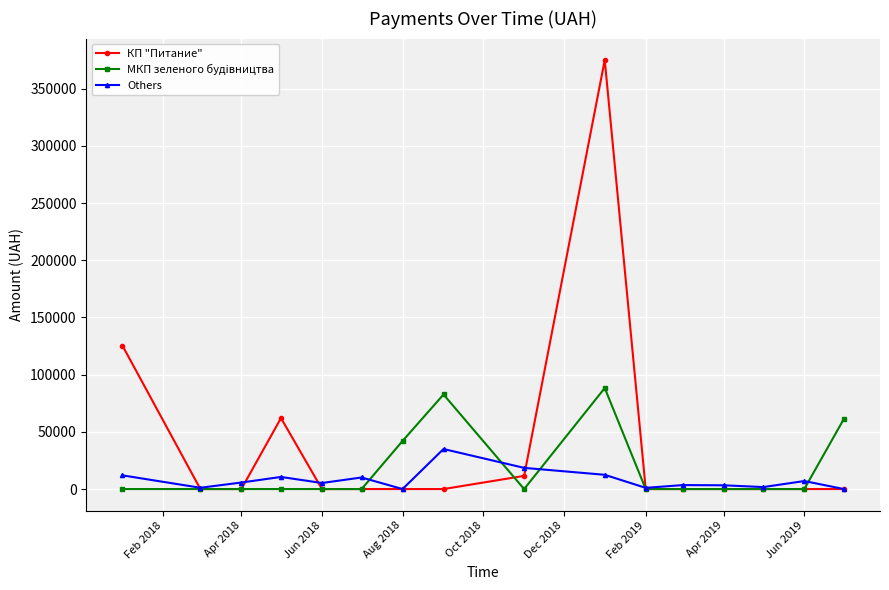

Which series has the largest range (max minus min)?

КП "Питание"